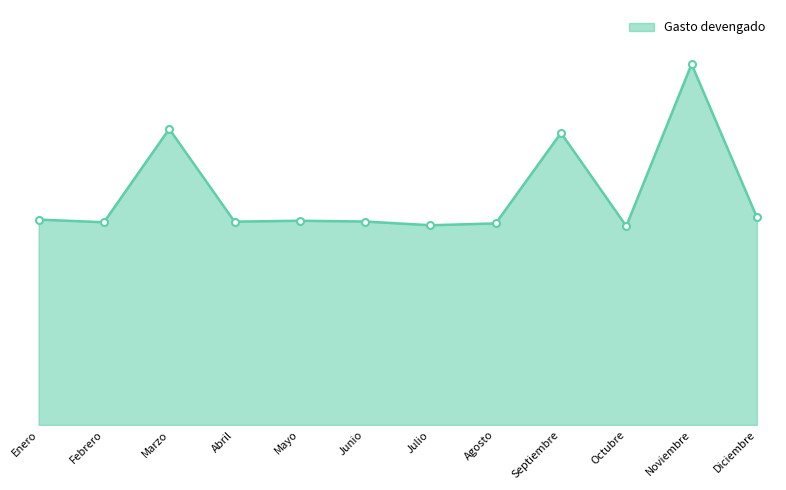

What position from the right is Agosto?

5